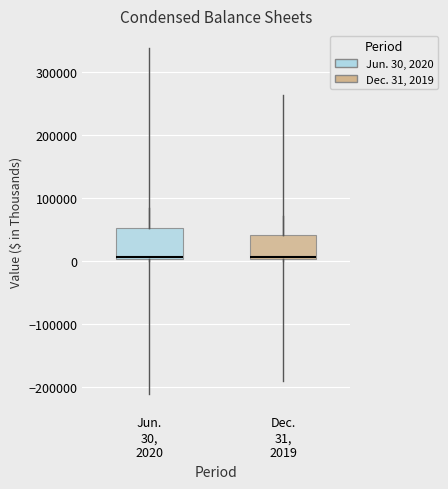

Reading left to right, read every box against the y-axis: the position of its median line, the range the box covers, and the ends of its whiskers. The values are not printed on the chart, so give them approximately, as read against the axis.

Jun. 30, 2020: median 10000, box 0 to 50000, whiskers 0 to 80000
Dec. 31, 2019: median 10000, box 0 to 40000, whiskers 0 to 70000